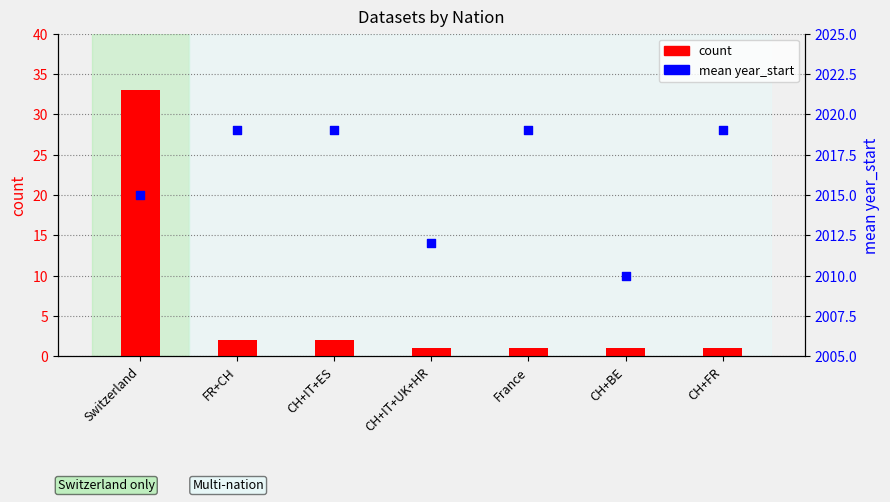

At how many categories does at least one series exceed 363?

7